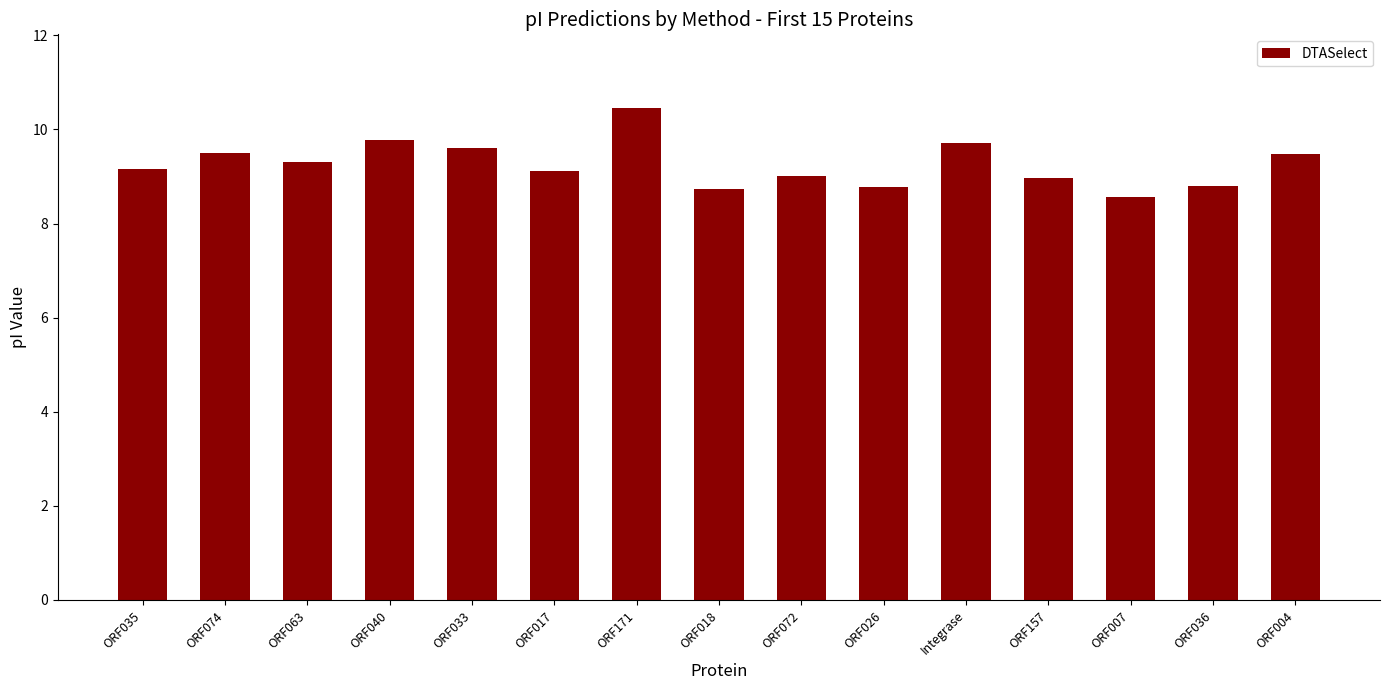

What is the sum of all values?

139.0